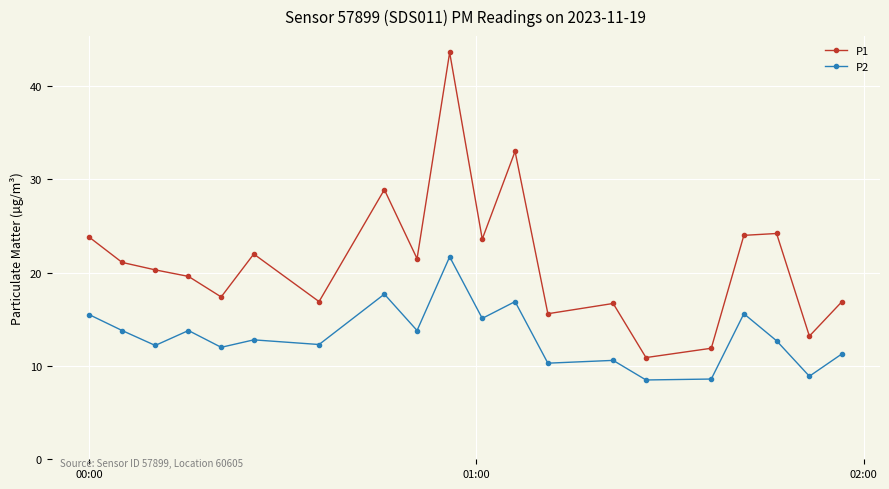

How many lines are shown in the chart?

2